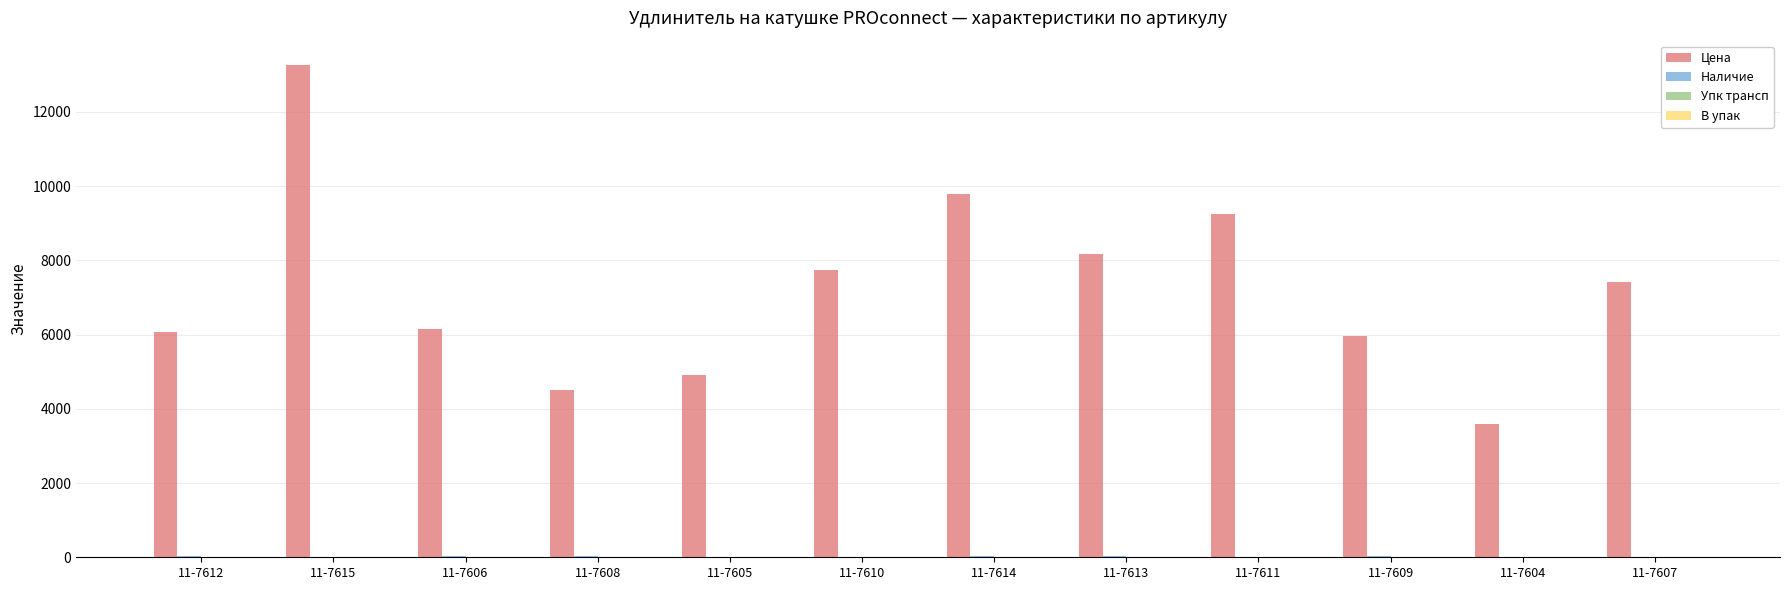

What is the total value across all series at 11-7615?

13276.6